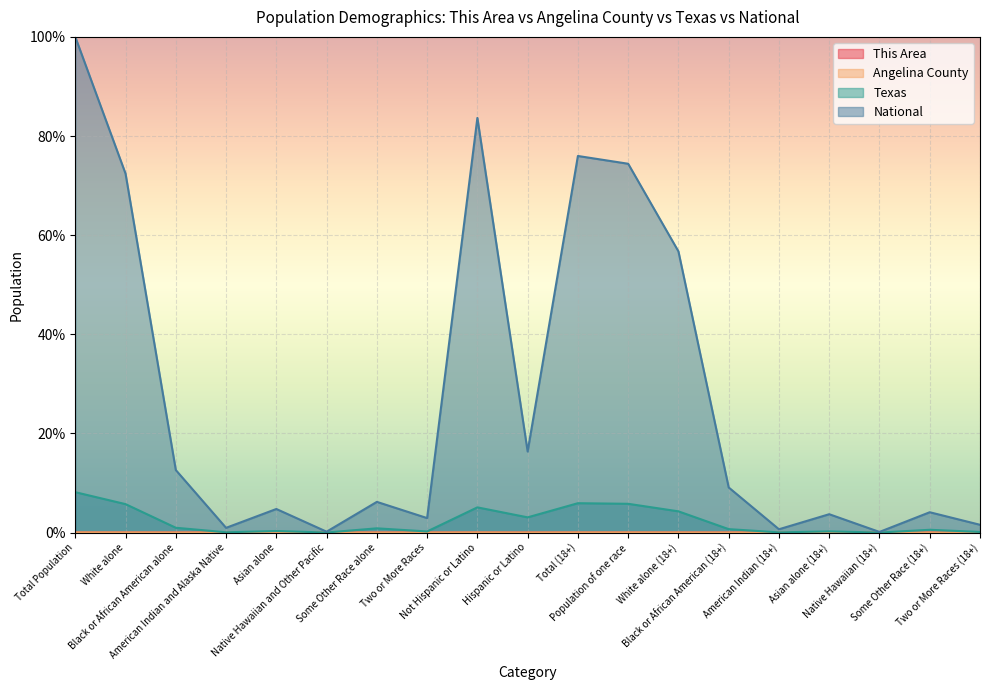

Does the chart display data point markers on the line(s)?

No